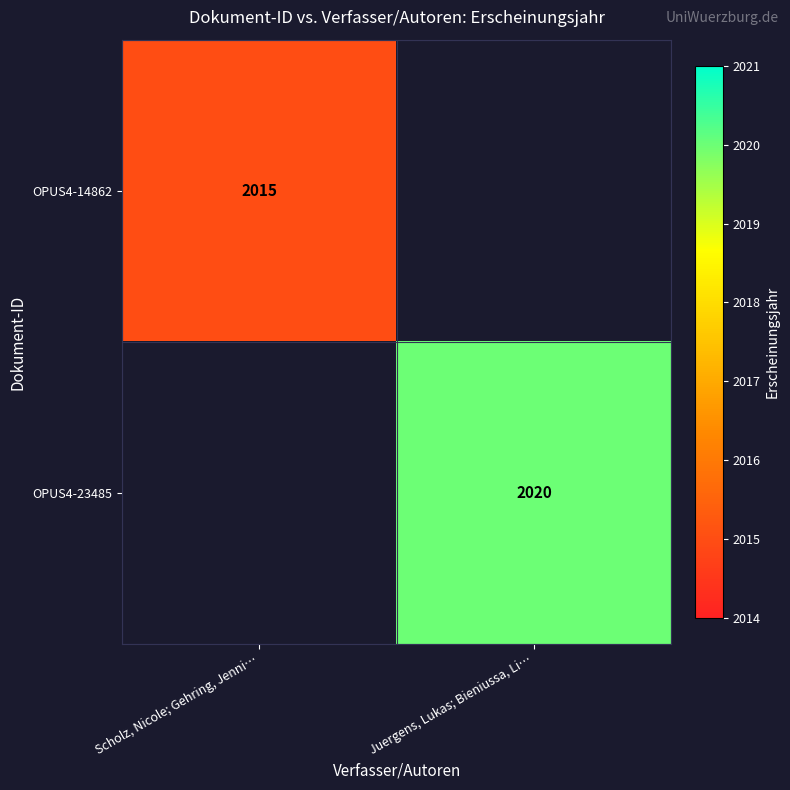

The OPUS4-23485 series shows 3012 at Juergens, Lukas; Bieniussa, Li…. True or false?

False